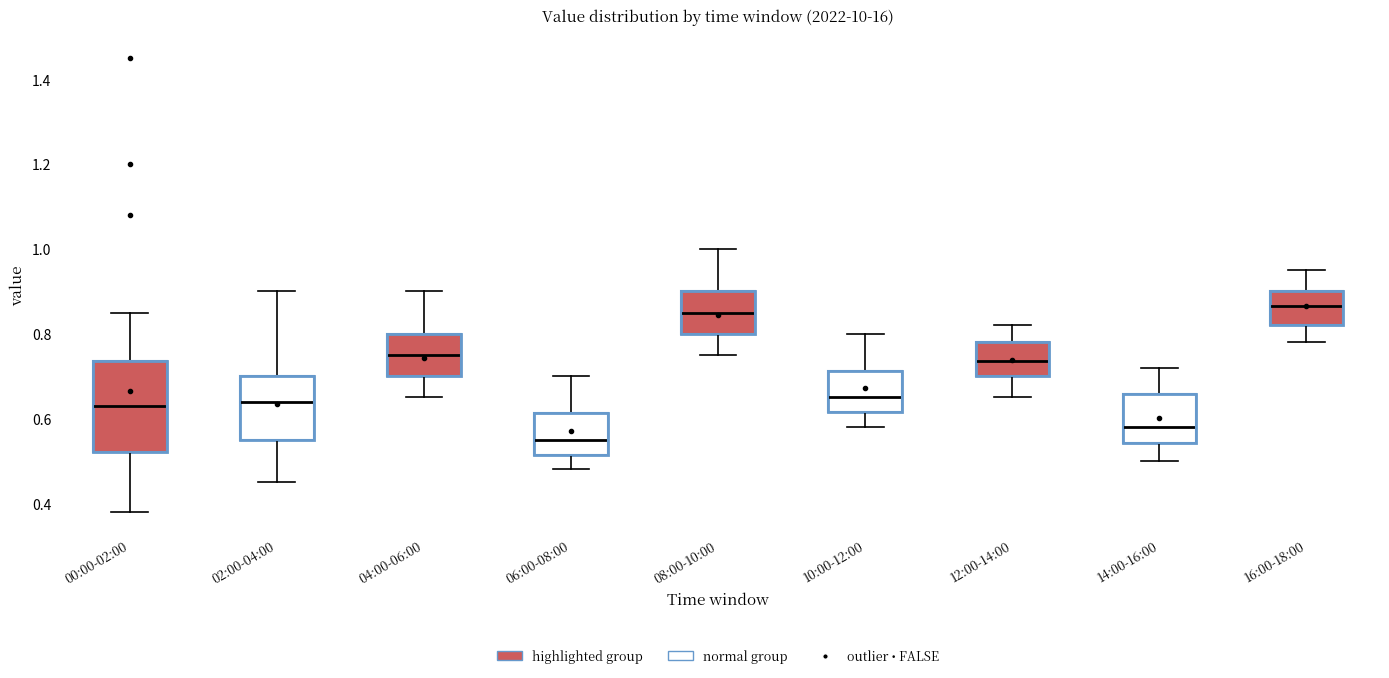

Reading left to right, transcribe this box plot: for each box, give where its median line is, the range the box spans, and where its two whiskers end, as read against the y-axis. The values are not printed on the chart, so give them approximately, as read against the axis.

00:00-02:00: median 0.64, box 0.52 to 0.74, whiskers 0.38 to 0.86
02:00-04:00: median 0.64, box 0.56 to 0.70, whiskers 0.46 to 0.90
04:00-06:00: median 0.76, box 0.70 to 0.80, whiskers 0.66 to 0.90
06:00-08:00: median 0.56, box 0.52 to 0.62, whiskers 0.48 to 0.70
08:00-10:00: median 0.86, box 0.80 to 0.90, whiskers 0.76 to 1.00
10:00-12:00: median 0.66, box 0.62 to 0.72, whiskers 0.58 to 0.80
12:00-14:00: median 0.74, box 0.70 to 0.78, whiskers 0.66 to 0.82
14:00-16:00: median 0.58, box 0.54 to 0.66, whiskers 0.50 to 0.72
16:00-18:00: median 0.86, box 0.82 to 0.90, whiskers 0.78 to 0.96